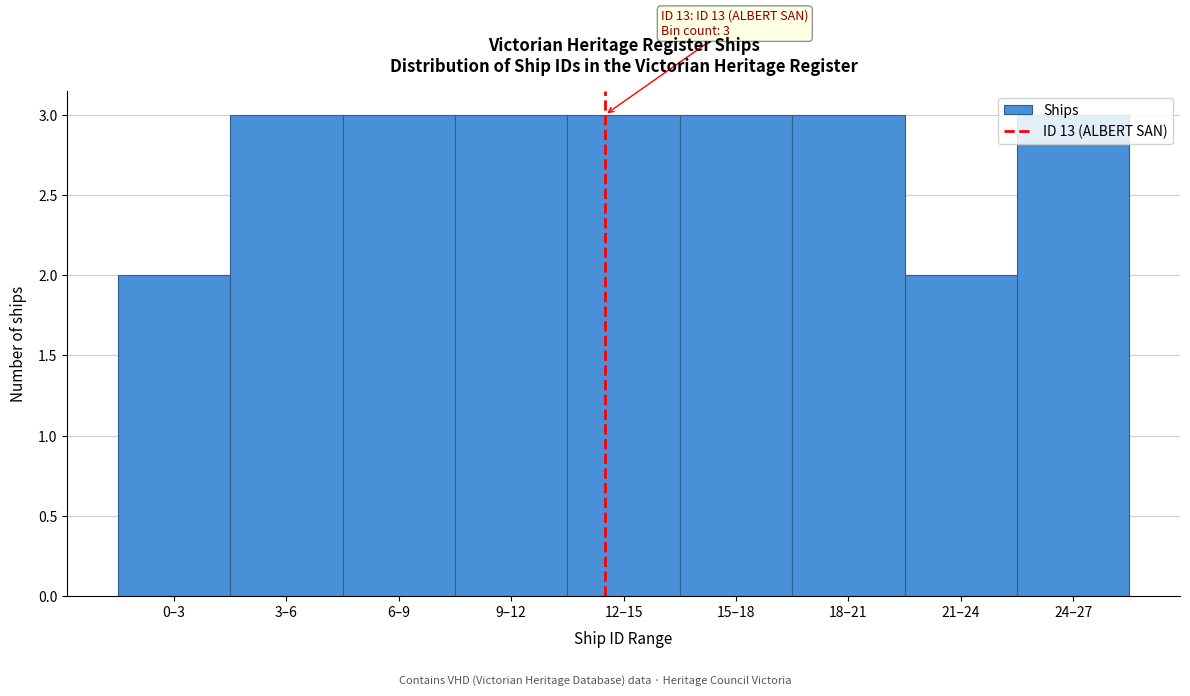

What is the sum of all values?

25